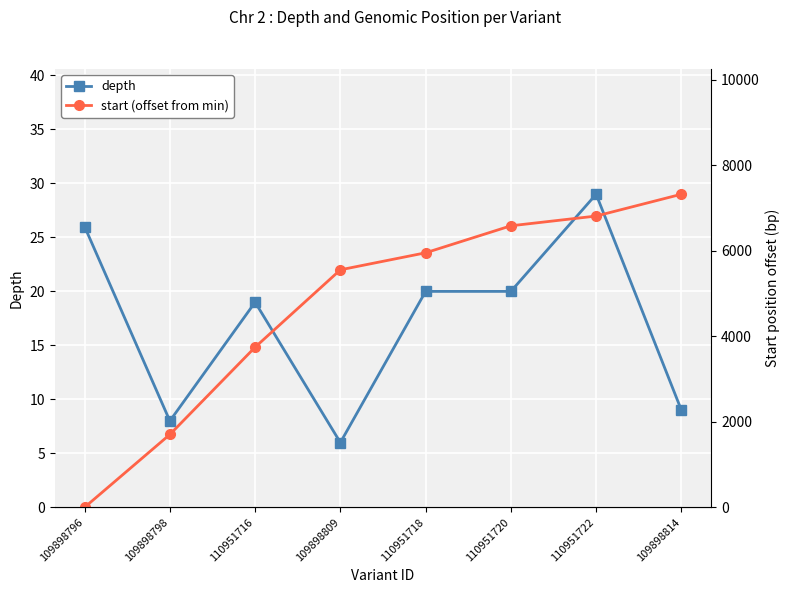

Is the value of start (offset from min) at 109898814 greater than the value of depth at 110951722?

Yes